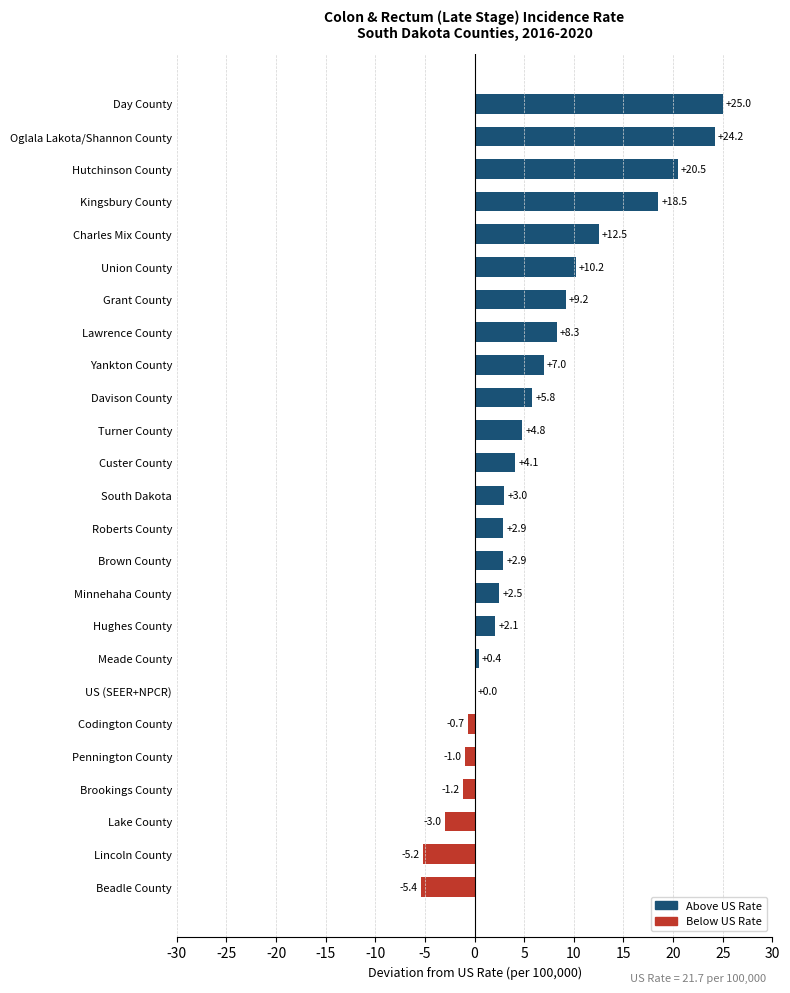

How many data points does each series have?

25